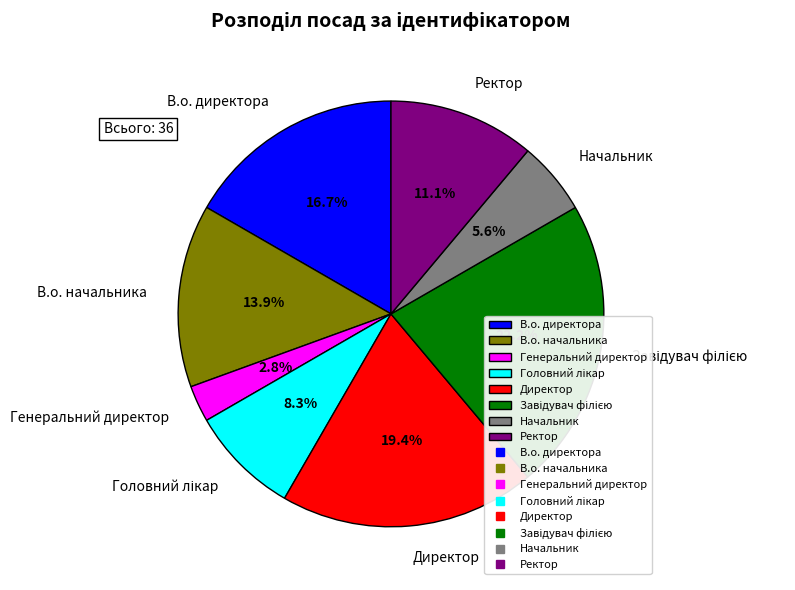

Approximately how many times larger is the value at Завідувач філією compared to Директор?

1.1